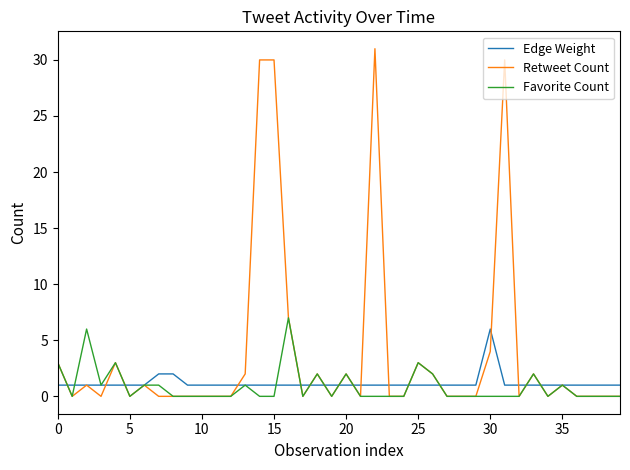

Count the number of data series in this chart.

3